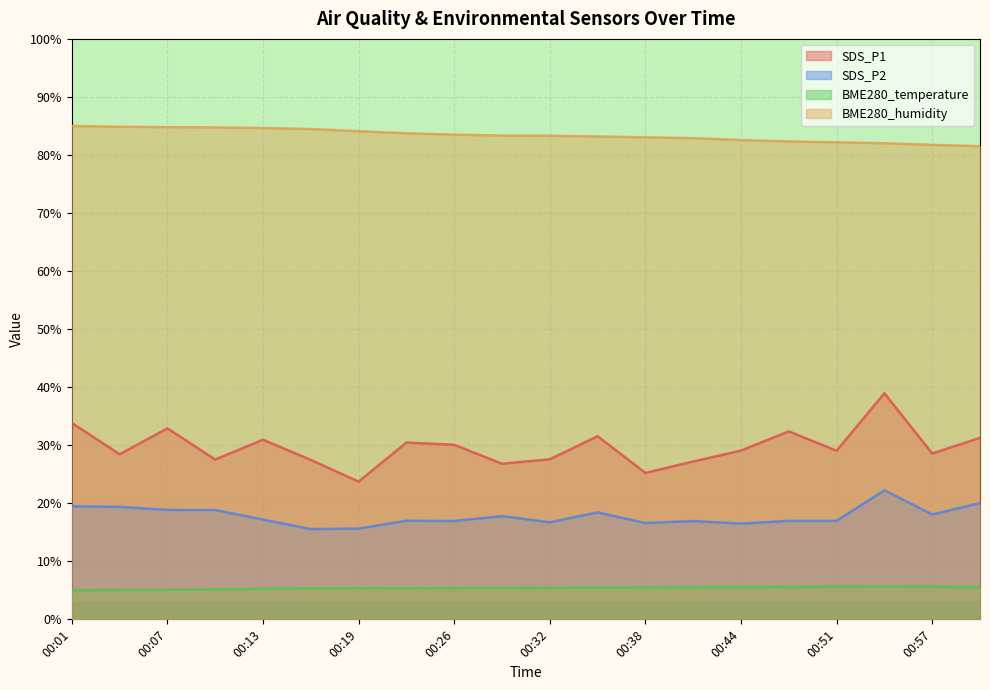

At which label is BME280_humidity closest to 83?

00:38